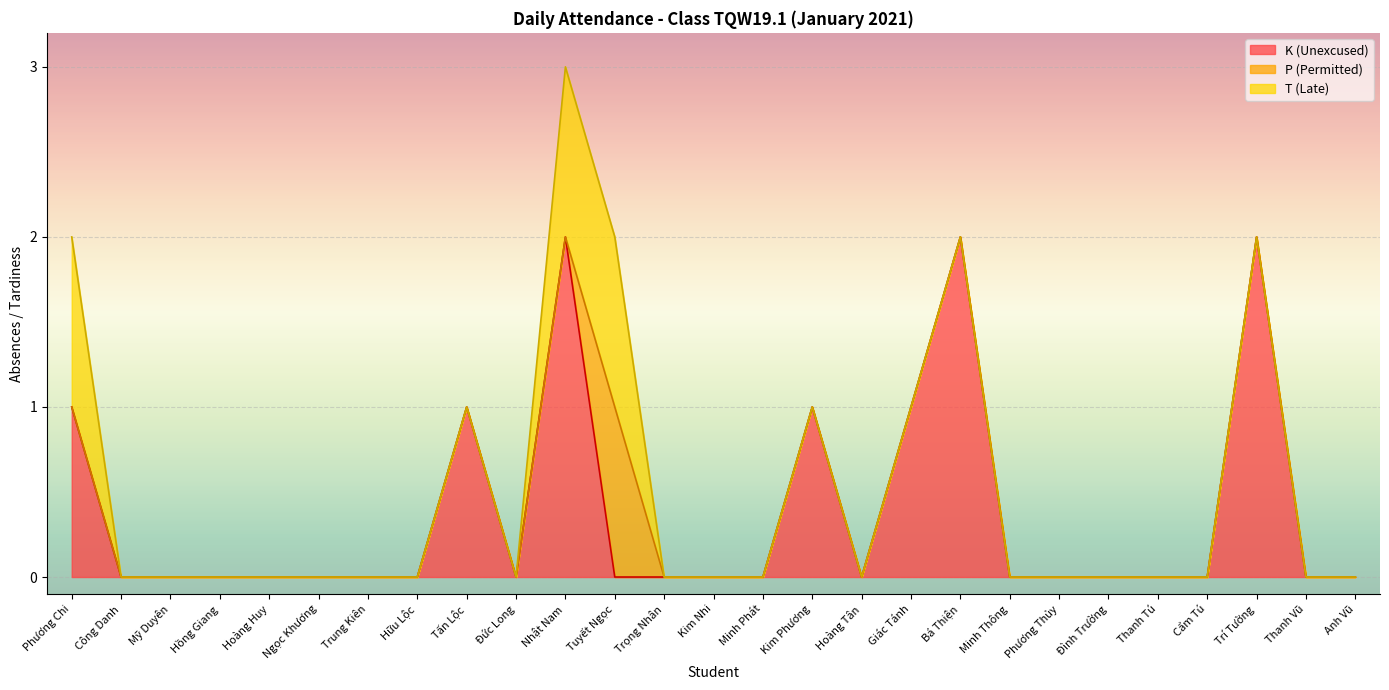

Rank the series by their average value, from highest to lowest.

K (Unexcused), T (Late), P (Permitted)